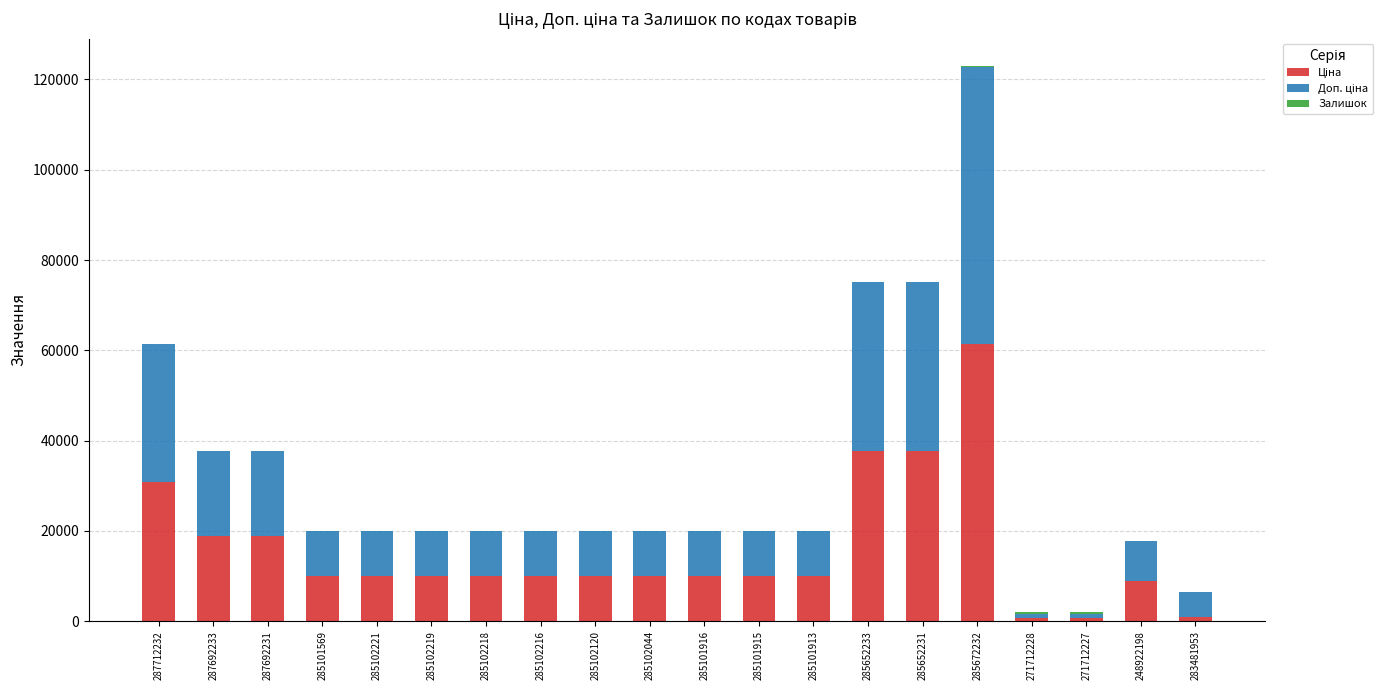

At which category is the sum across all series the highest?

285672232